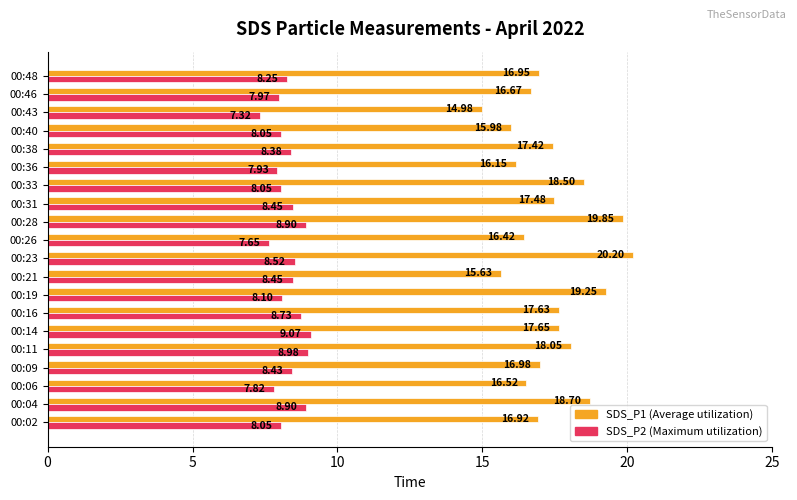

What is the difference between the highest and lowest values at 00:48?

8.7